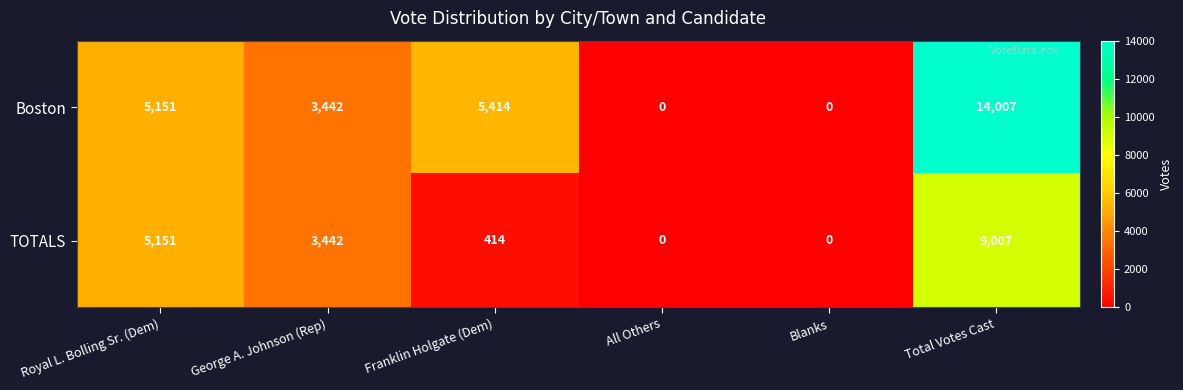

The Boston series shows 5414 at Franklin Holgate (Dem). True or false?

True